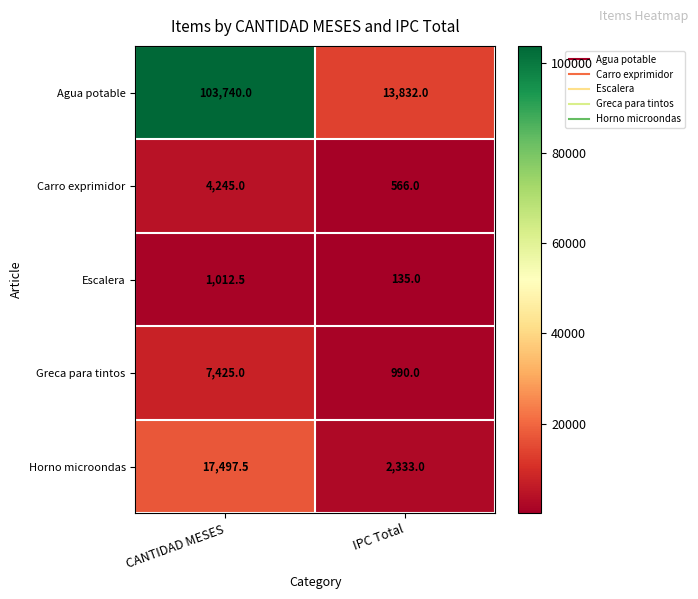

What is the minimum value shown in the chart?

135.0